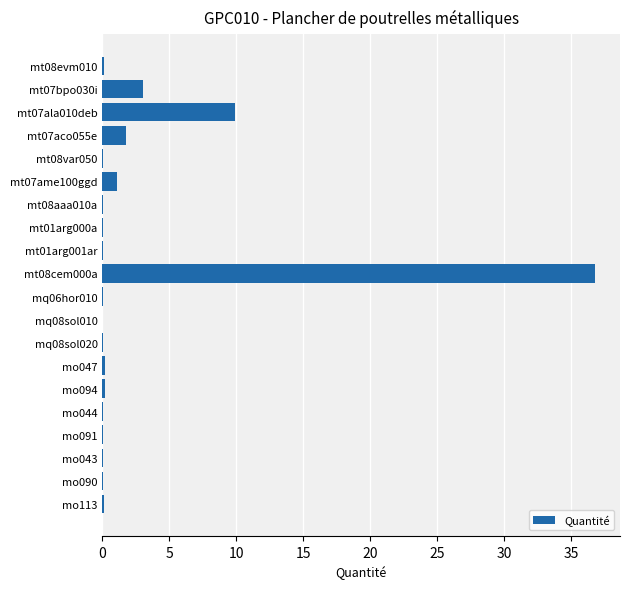

At which label is the value closest to 18?

mt07ala010deb